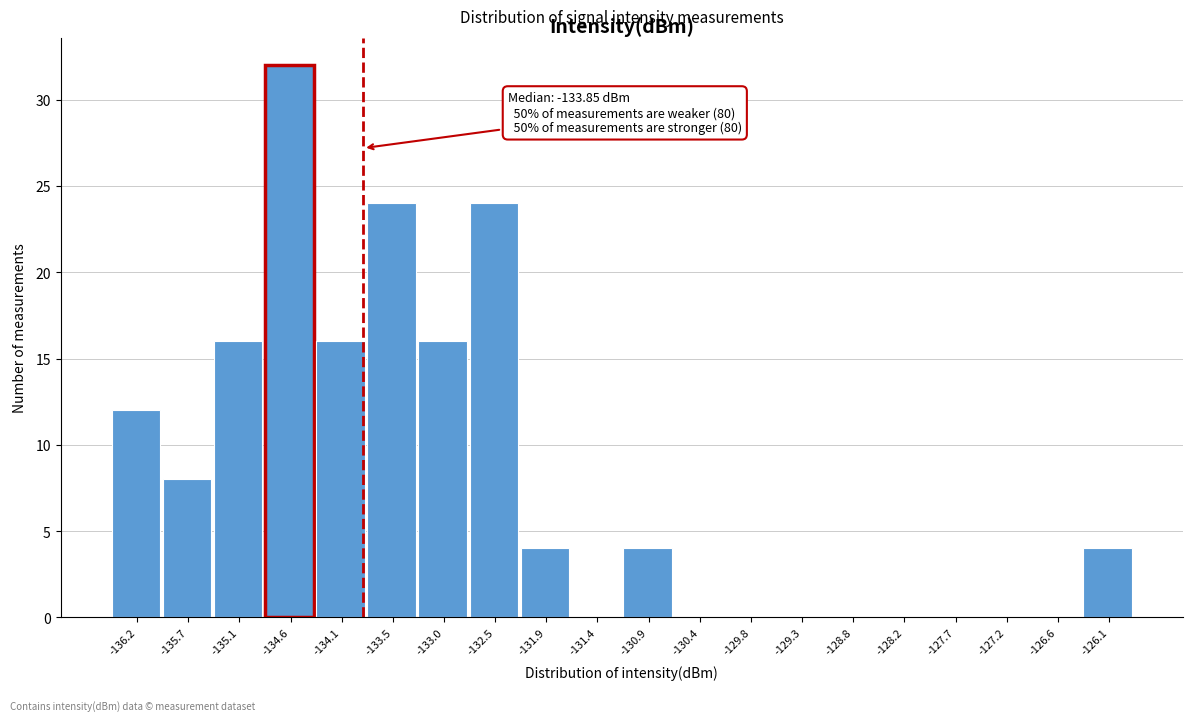

Over which range of the x-axis is the bar tallest?

-134.9 to -134.3